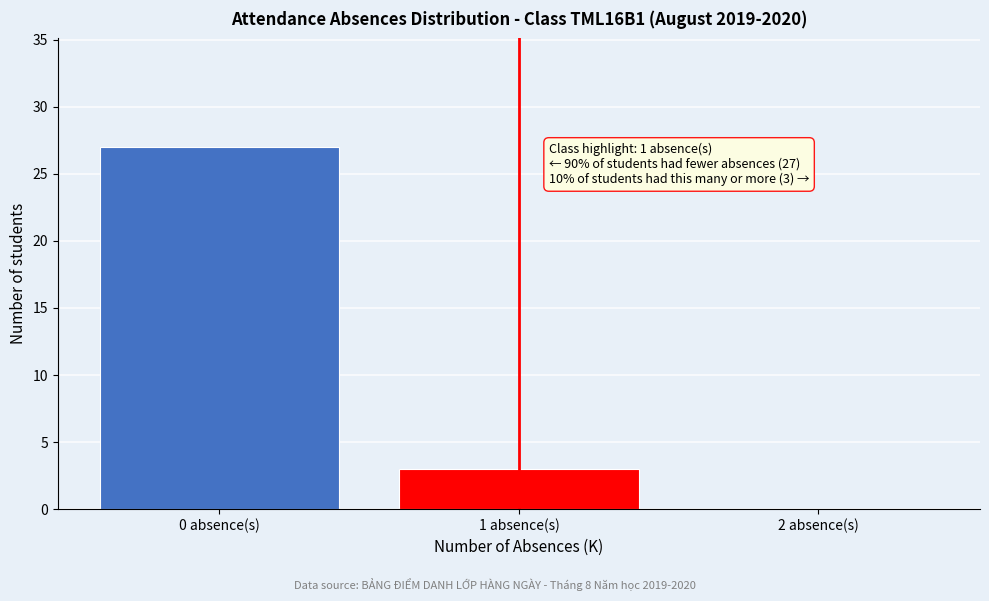

Reading left to right, list all the values displayed in this chart.

0 absence(s)=27	1 absence(s)=3	2 absence(s)=0